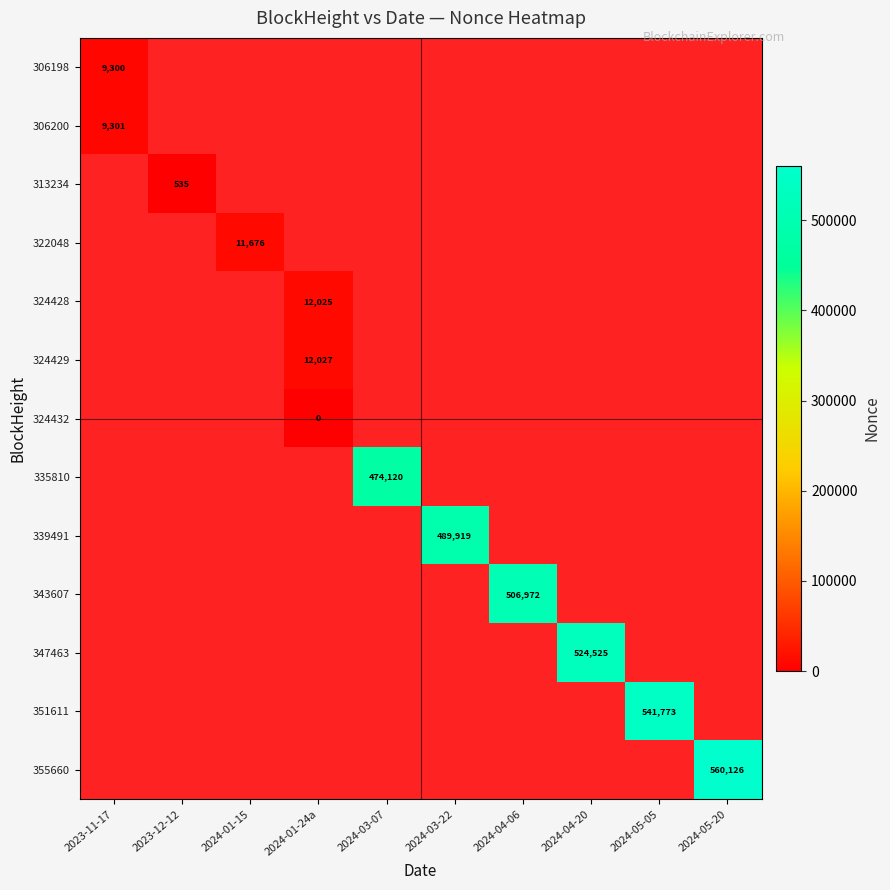

How many categories are shown in the chart?

10